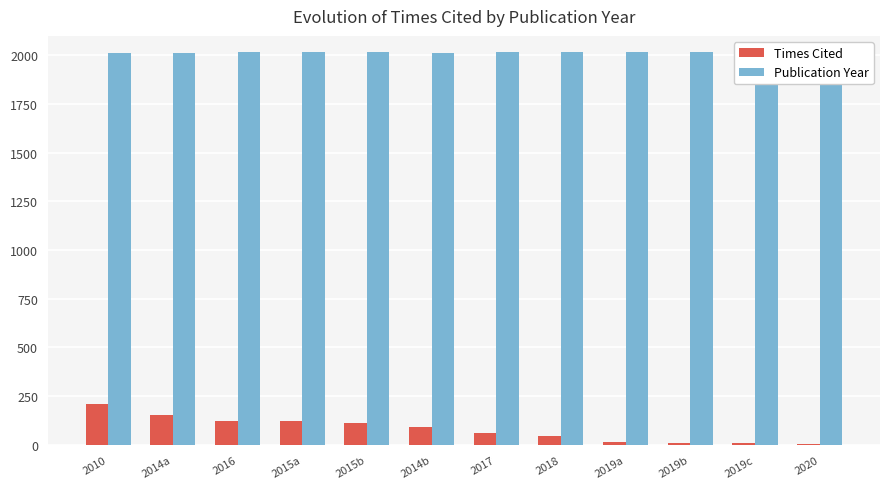

Is the value of Publication Year at 2018 greater than the value of Times Cited at 2017?

Yes